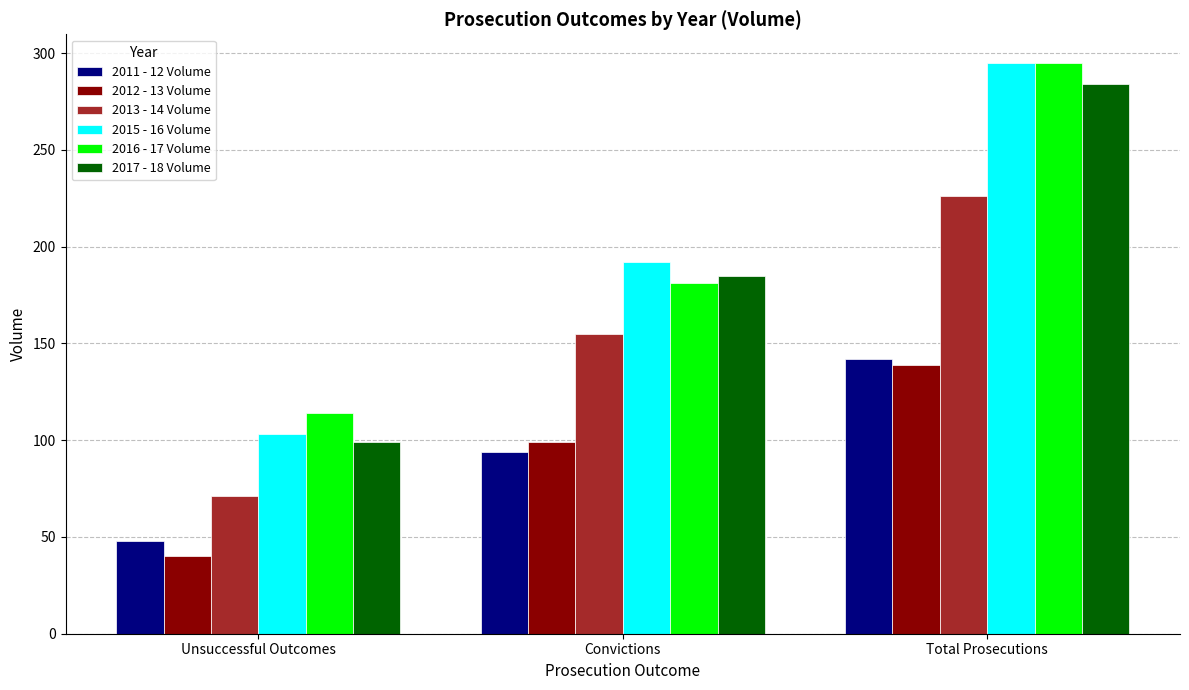

What is the spread (max minus min) of values at Convictions?

98